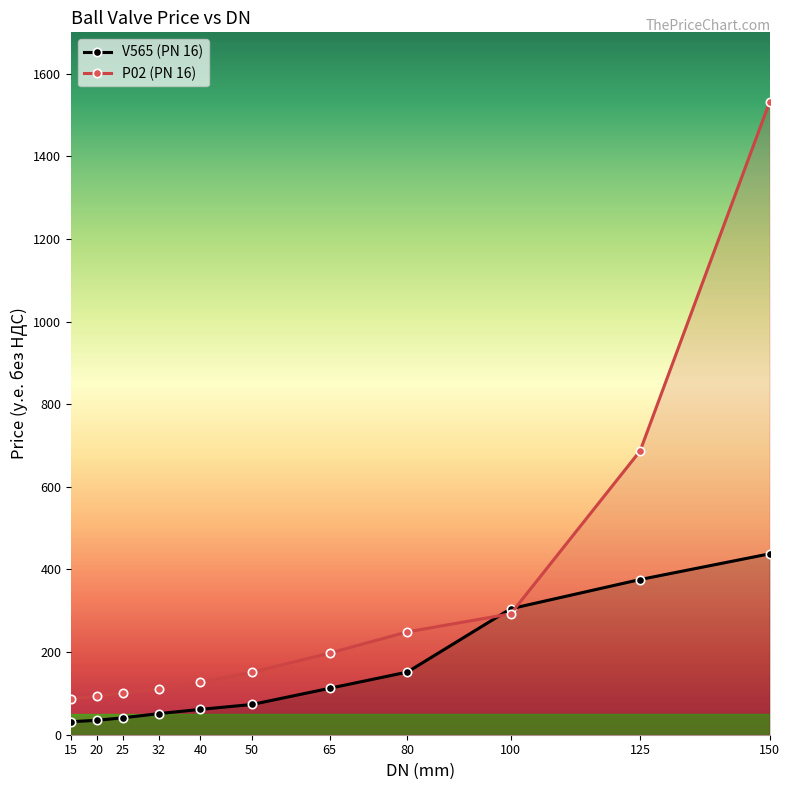

Between 100 and 150, which is larger?

150